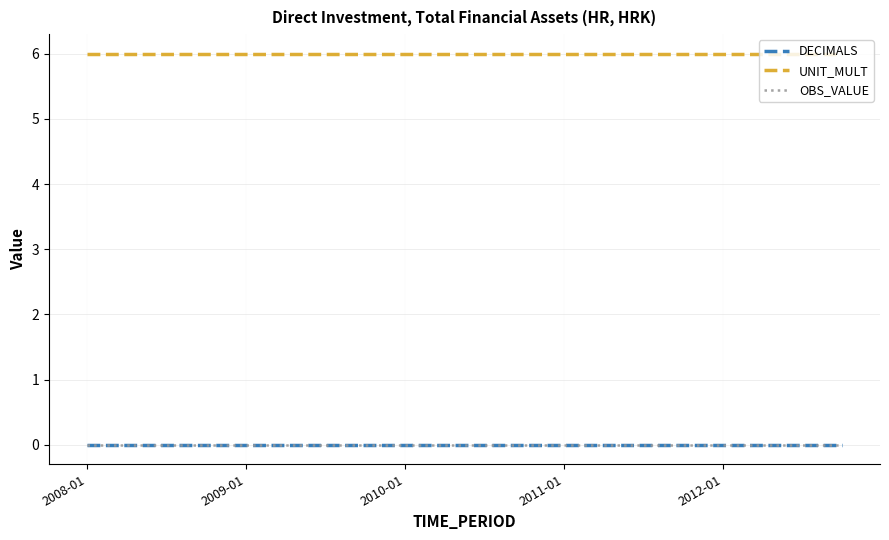

Reading left to right, transcribe all the data shown in this chart.

DECIMALS: 0	0	0	0	0	0	0	0	0	0	0	0	0	0	0	0	0	0	0	0
UNIT_MULT: 6	6	6	6	6	6	6	6	6	6	6	6	6	6	6	6	6	6	6	6
OBS_VALUE: 0	0	0	0	0	0	0	0	0	0	0	0	0	0	0	0	0	0	0	0